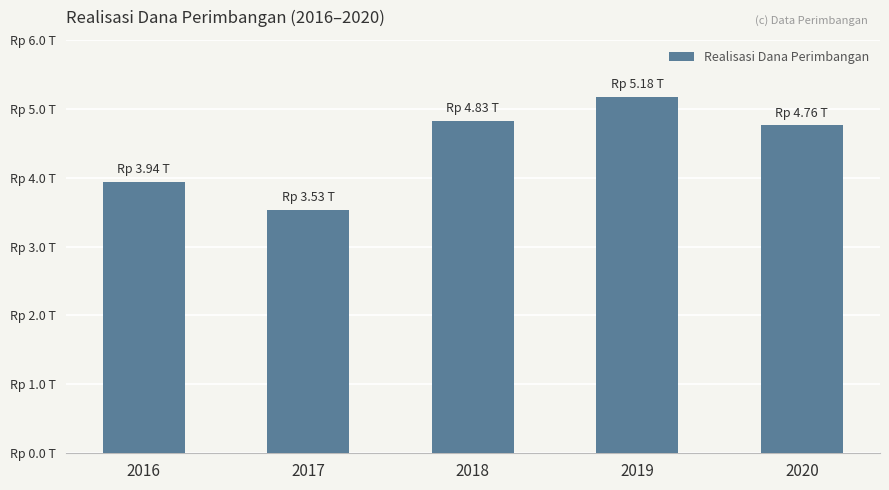

What is the value of the 3rd bar from the left?

4829780659372